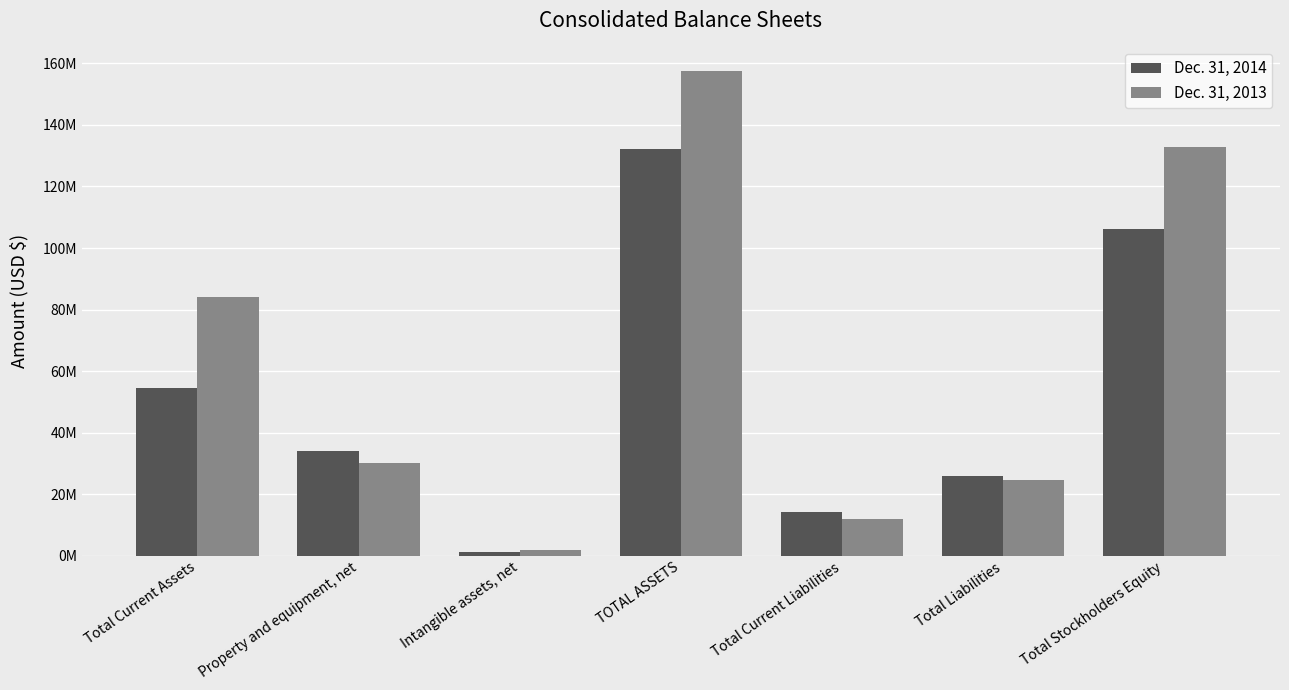

Rank the series by their maximum value, from highest to lowest.

Dec. 31, 2013, Dec. 31, 2014